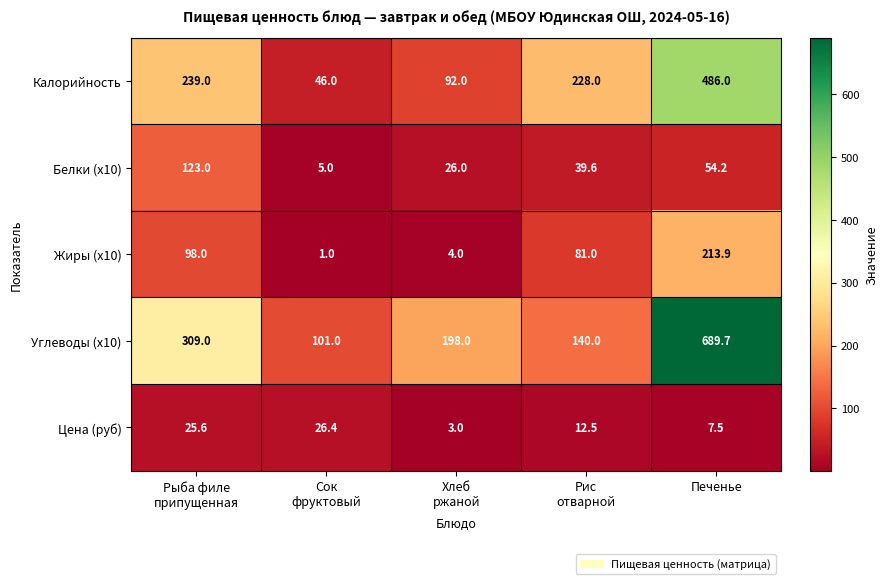

True or false: Углеводы (x10) has a value of 689.7 at Печенье.

True